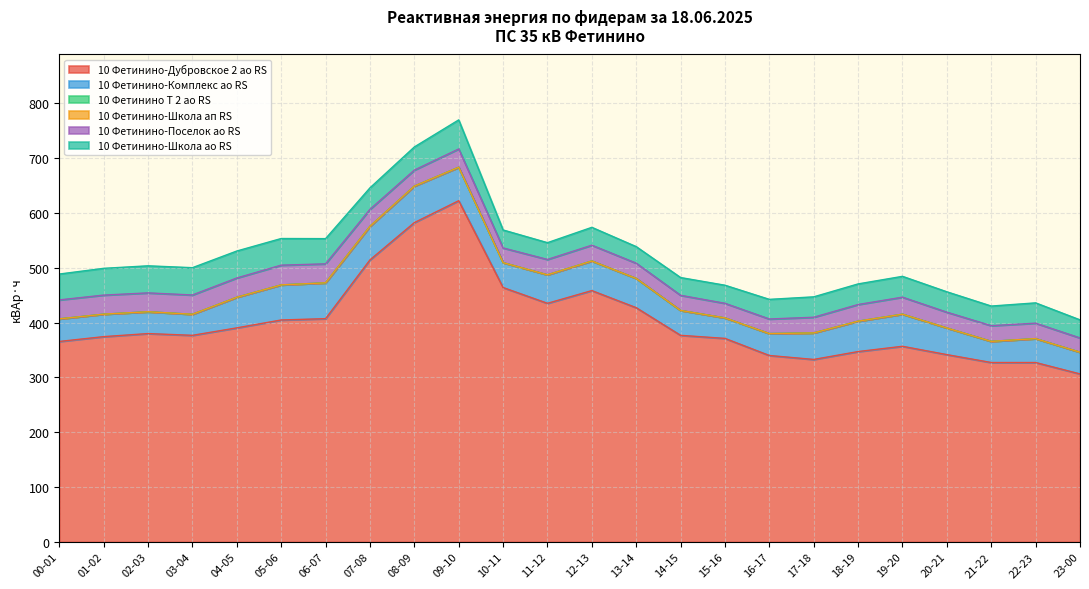

What is the difference between the 10 Фетинино-Поселок ао RS values at 05-06 and 19-20?

5.0